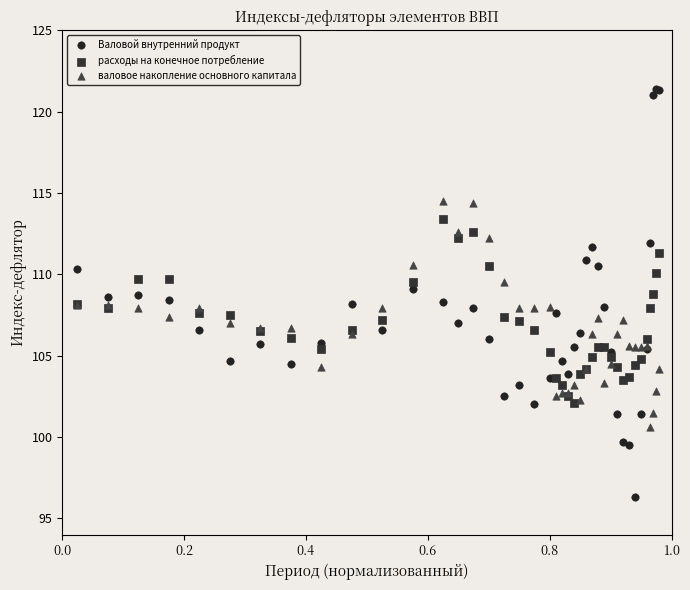

What is the X range (max minus min) for the scatter plot?

1.0